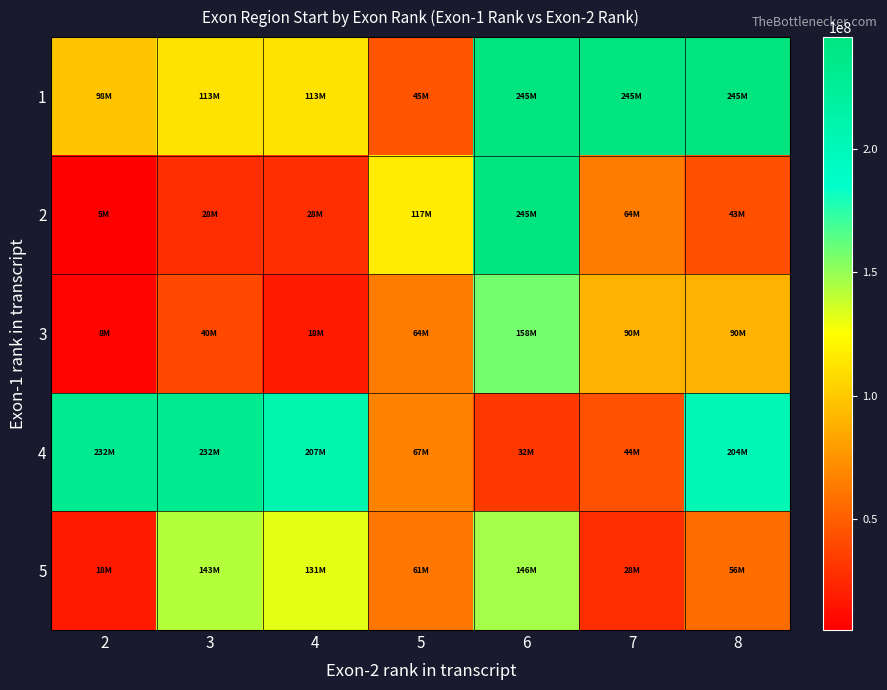

What is the total value across all series at 2?

360618149